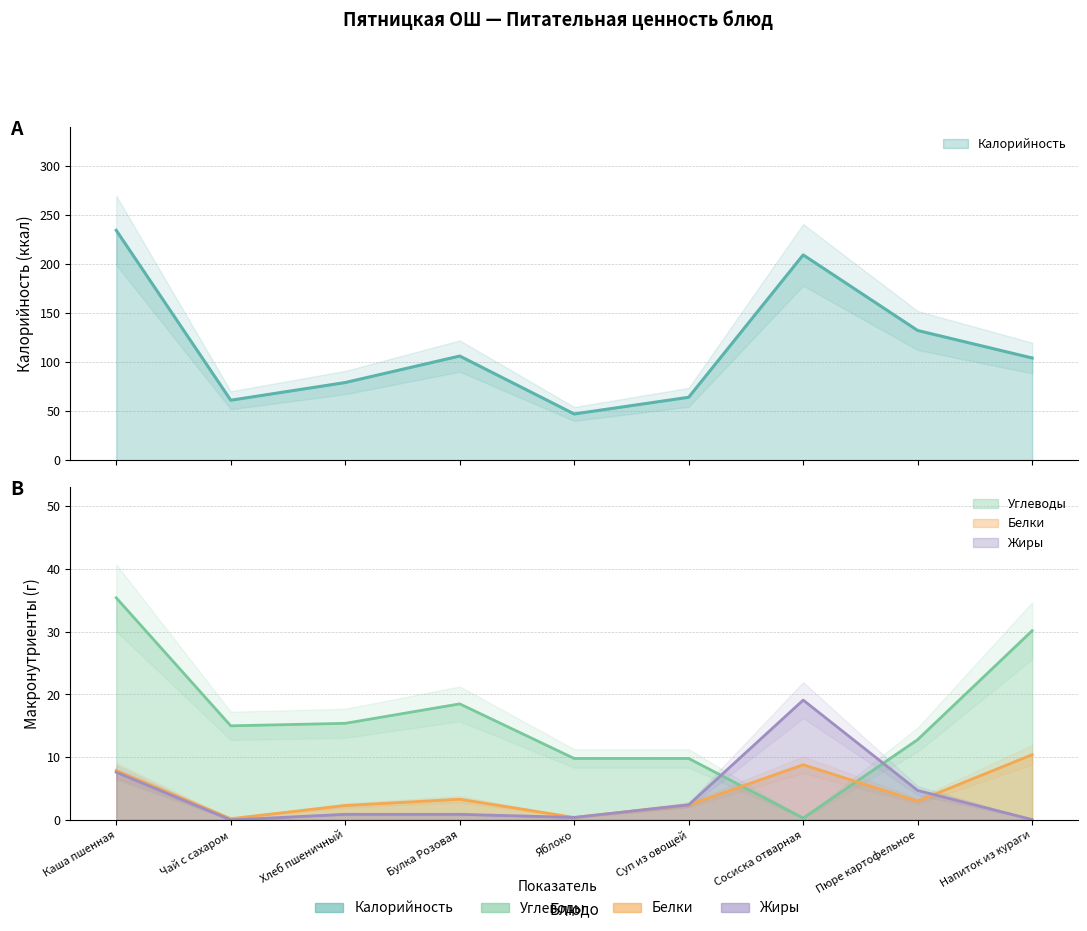

Reading left to right, what are all the values shown in this chart?

Калорийность: Каша пшенная=234.0	Чай с сахаром=61.0	Хлеб пшеничный=79.0	Булка Розовая=106.0	Яблоко=47.0	Суп из овощей=64.0	Сосиска отварная=209.0	Пюре картофельное=132.0	Напиток из кураги=104.0
Белки: Каша пшенная=7.9	Чай с сахаром=0.2	Хлеб пшеничный=2.3	Булка Розовая=3.3	Яблоко=0.4	Суп из овощей=2.4	Сосиска отварная=8.8	Пюре картофельное=3.0	Напиток из кураги=10.4
Жиры: Каша пшенная=7.6	Чай с сахаром=0.0	Хлеб пшеничный=0.9	Булка Розовая=0.9	Яблоко=0.4	Суп из овощей=2.4	Сосиска отварная=19.1	Пюре картофельное=4.7	Напиток из кураги=0.1
Углеводы: Каша пшенная=35.4	Чай с сахаром=15.0	Хлеб пшеничный=15.4	Булка Розовая=18.5	Яблоко=9.8	Суп из овощей=9.8	Сосиска отварная=0.3	Пюре картофельное=12.8	Напиток из кураги=30.2